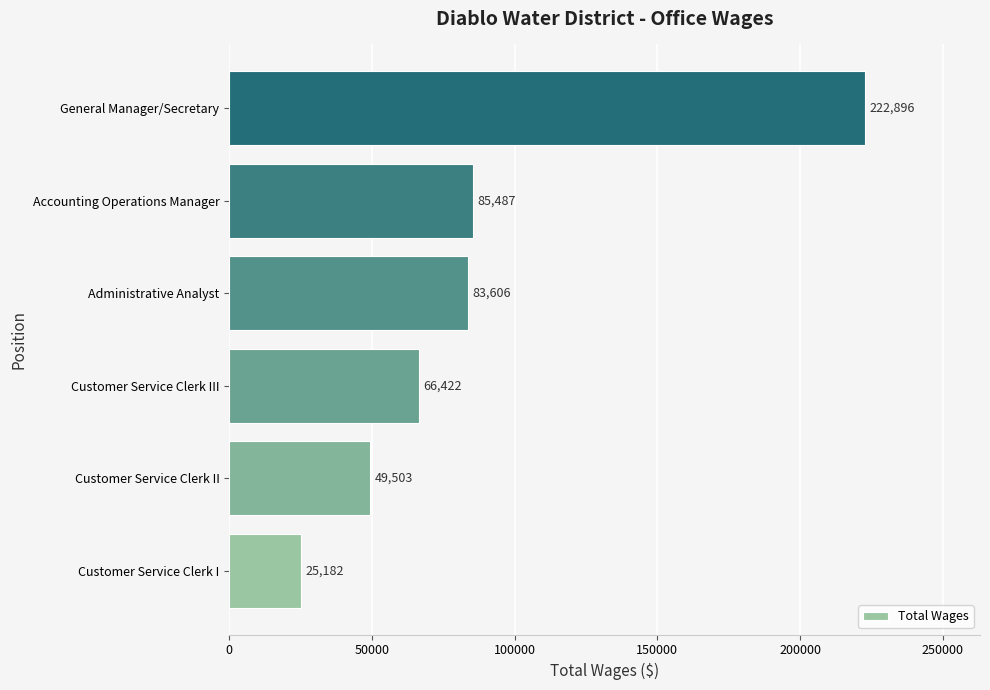

Reading top to bottom, list all the values displayed in this chart.

222896	85487	83606	66422	49503	25182